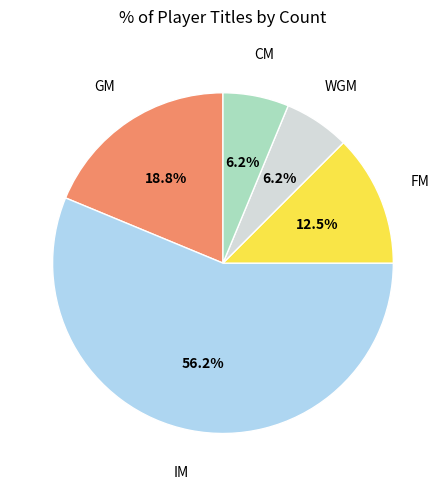

Does any single category account for the majority?

Yes